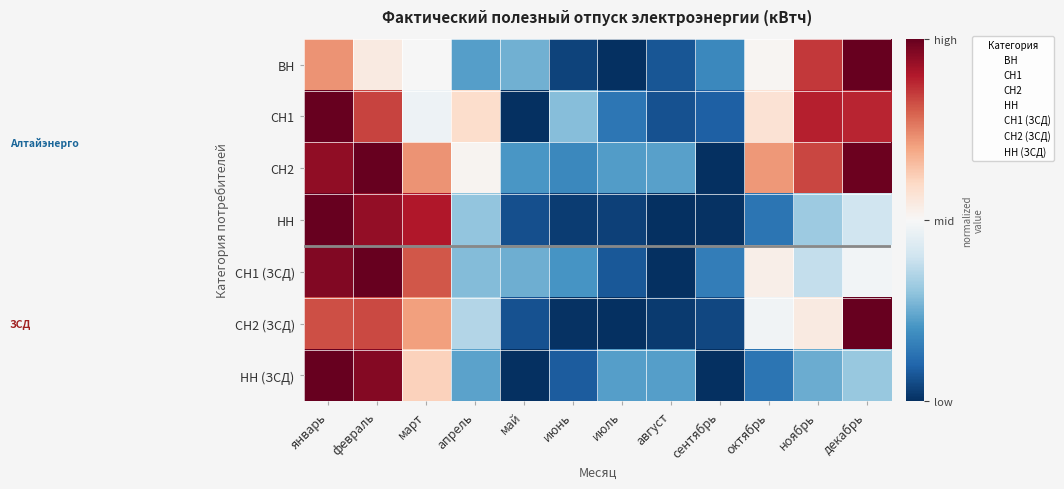

At which category is the sum across all series the highest?

январь